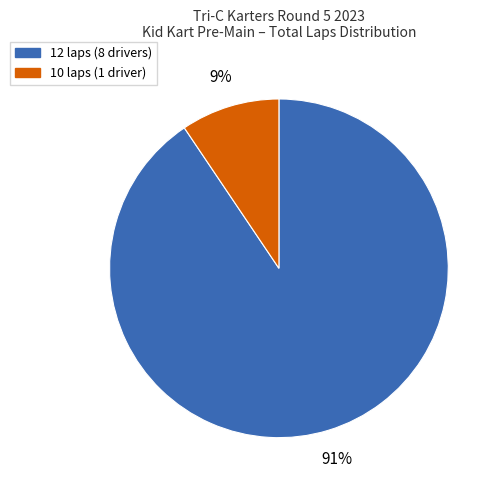

Is there any slice that represents more than half of the pie?

Yes